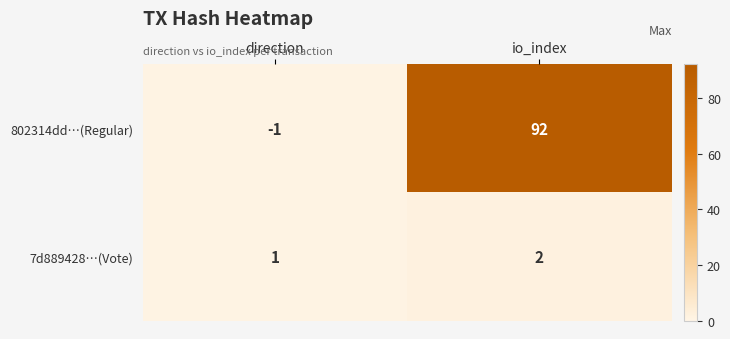

What is the smallest value displayed?

-1